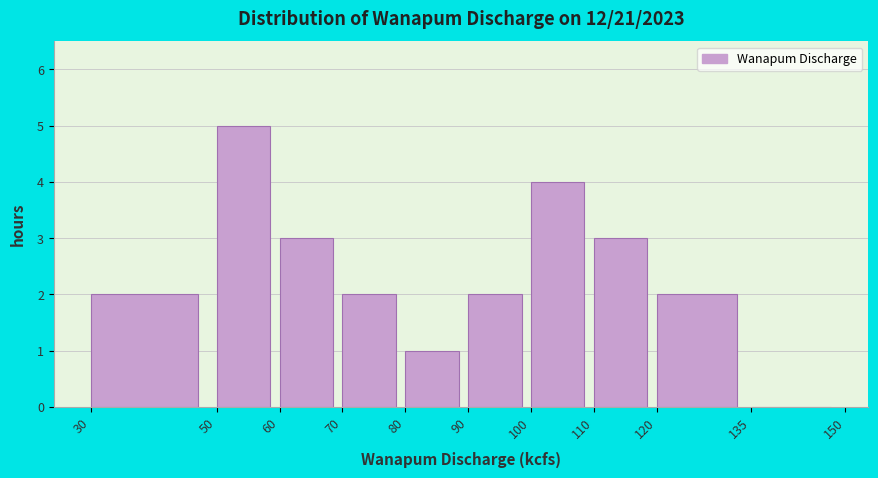

Reading left to right, list every bar in this chart as the range it spans on the x-axis followed by its height. The values are not printed on the chart, so give them approximately, as read against the axis.

30 to 50: 2
50 to 60: 5
60 to 70: 3
70 to 80: 2
80 to 90: 1
90 to 100: 2
100 to 110: 4
110 to 120: 3
120 to 135: 2
135 to 150: 0